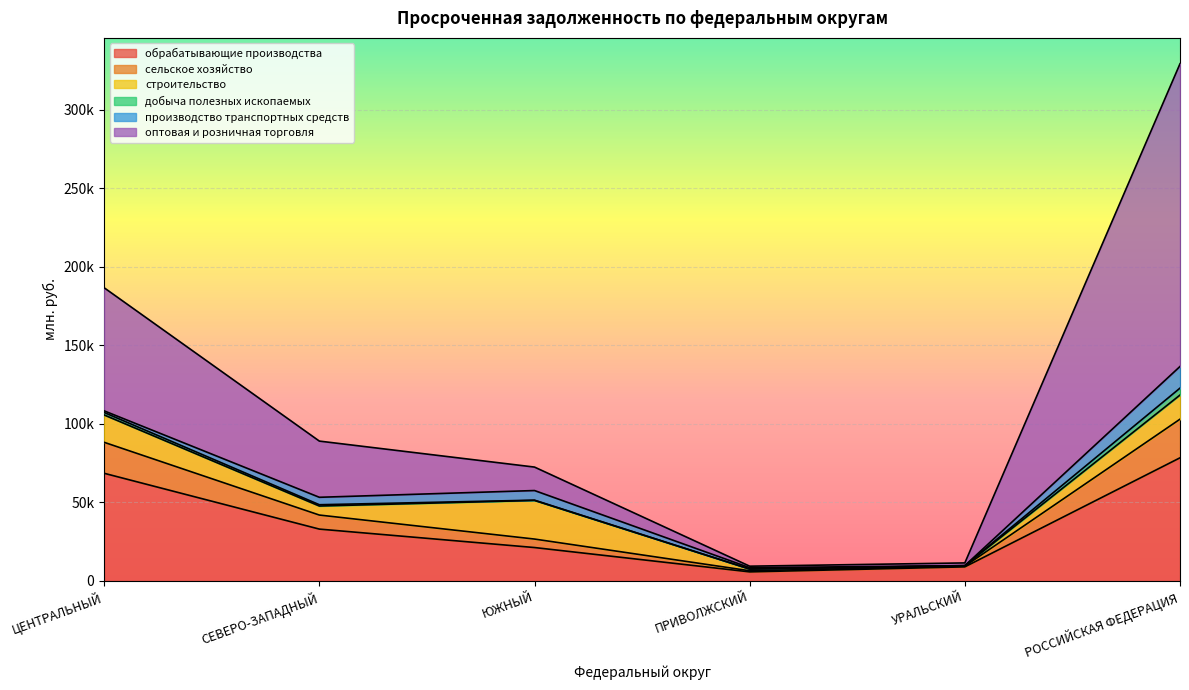

What is the difference between the second highest and second lowest values in the обрабатывающие производства series?

59584